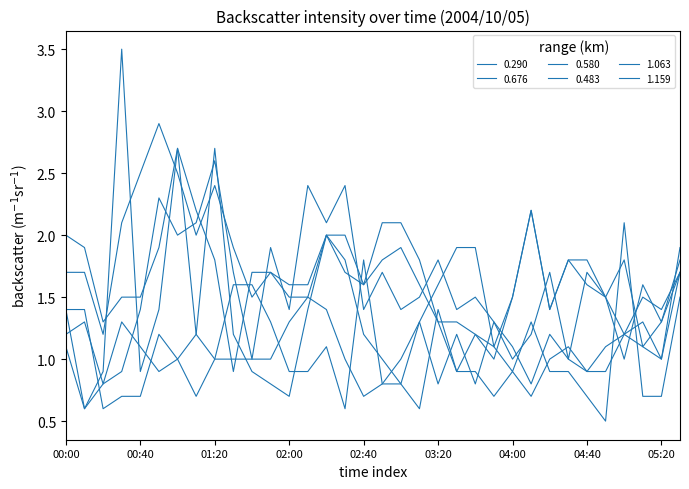

How many interior local valleys does the 1.159 series have?

8